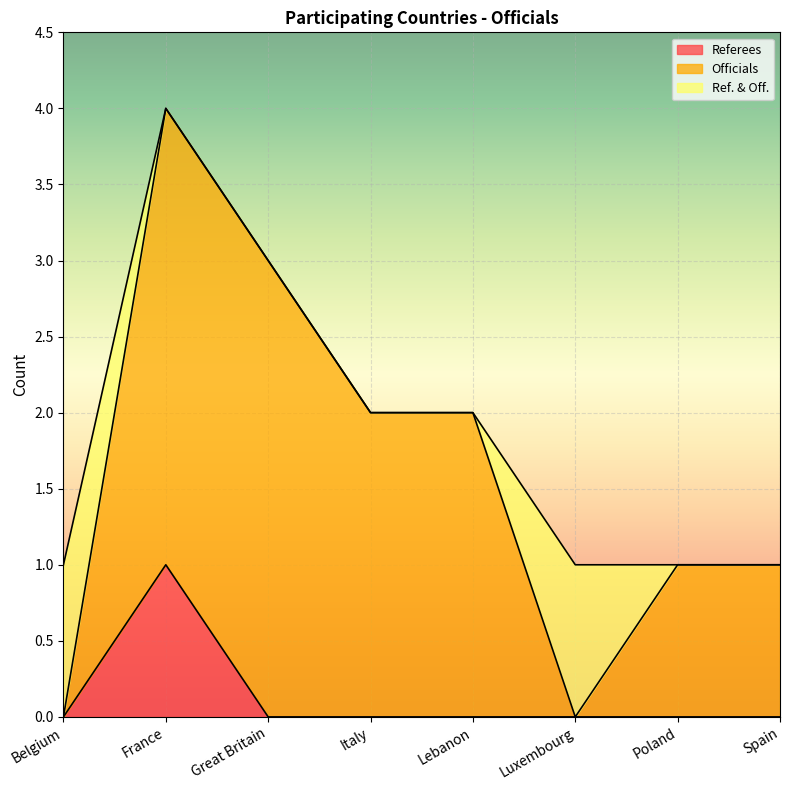

What is the difference between the maximum and minimum values in the Ref. & Off. series?

1